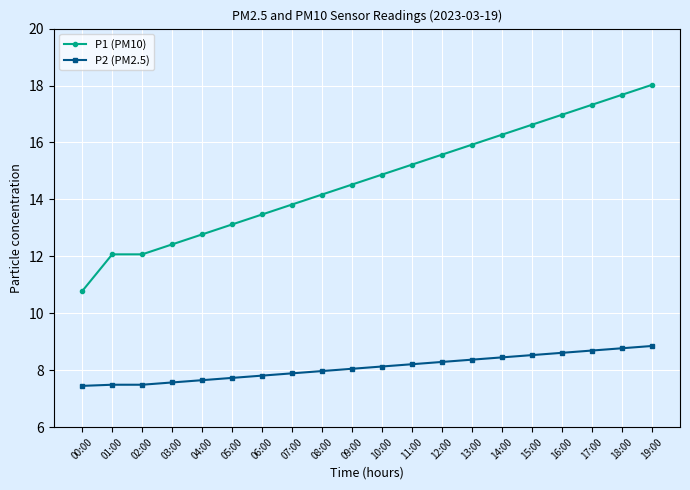

Is it true that P1 (PM10) equals 17.3 at 17:00?

True